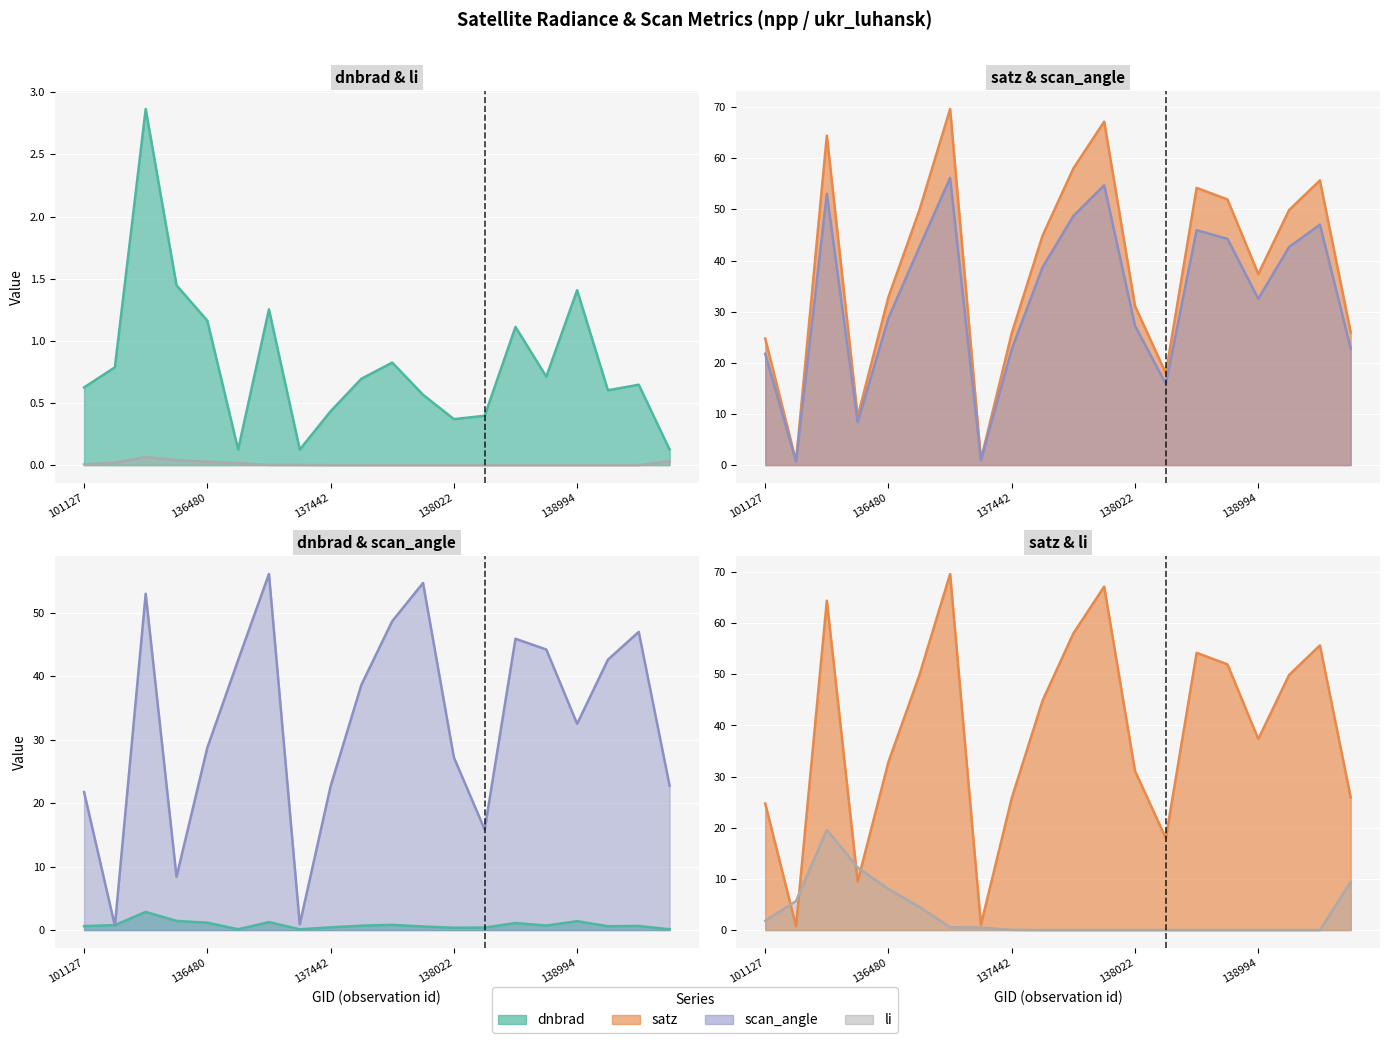

Reading left to right, extract all data points from this chart.

dnbrad: 0.6	0.8	2.9	1.4	1.2	0.1	1.3	0.1	0.4	0.7	0.8	0.6	0.4	0.4	1.1	0.7	1.4	0.6	0.6	0.1
satz: 24.7	0.8	64.4	9.5	32.9	49.8	69.6	1.0	25.8	44.9	58.0	67.1	31.1	18.0	54.2	51.9	37.4	49.9	55.7	25.9
scan_angle: 21.8	0.7	53.0	8.4	28.8	42.6	56.1	0.9	22.7	38.7	48.7	54.7	27.2	15.9	45.9	44.2	32.5	42.6	47.0	22.8
li: 0.0	0.0	0.1	0.0	0.0	0.0	0.0	0.0	0.0	0.0	0.0	0.0	0.0	0.0	0.0	0.0	0.0	0.0	0.0	0.0